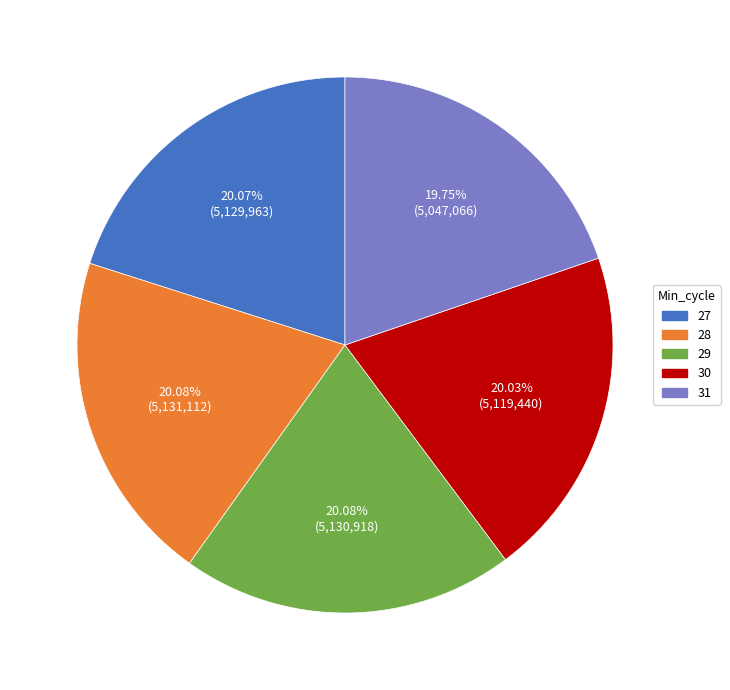

What is the ratio of the value at 27 to the value at 28?

1.0